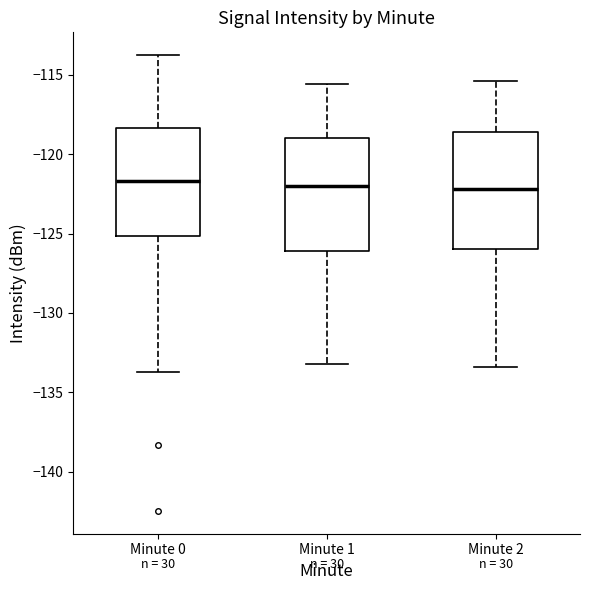

Reading left to right, read every box against the y-axis: the position of its median line, the range the box covers, and the ends of its whiskers. The values are not printed on the chart, so give them approximately, as read against the axis.

Minute 0: median -121.5, box -125.0 to -118.5, whiskers -133.5 to -114.0
Minute 1: median -122.0, box -126.0 to -119.0, whiskers -133.0 to -115.5
Minute 2: median -122.0, box -126.0 to -118.5, whiskers -133.5 to -115.5